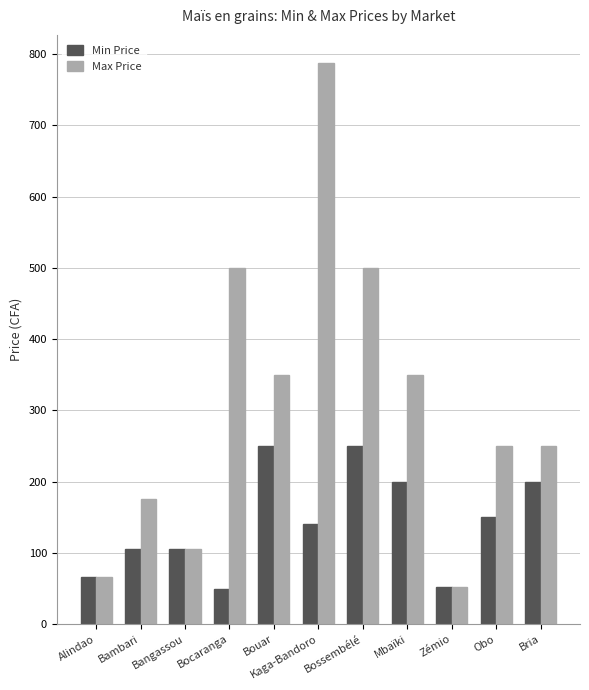

Does the chart contain stacked bars?

No